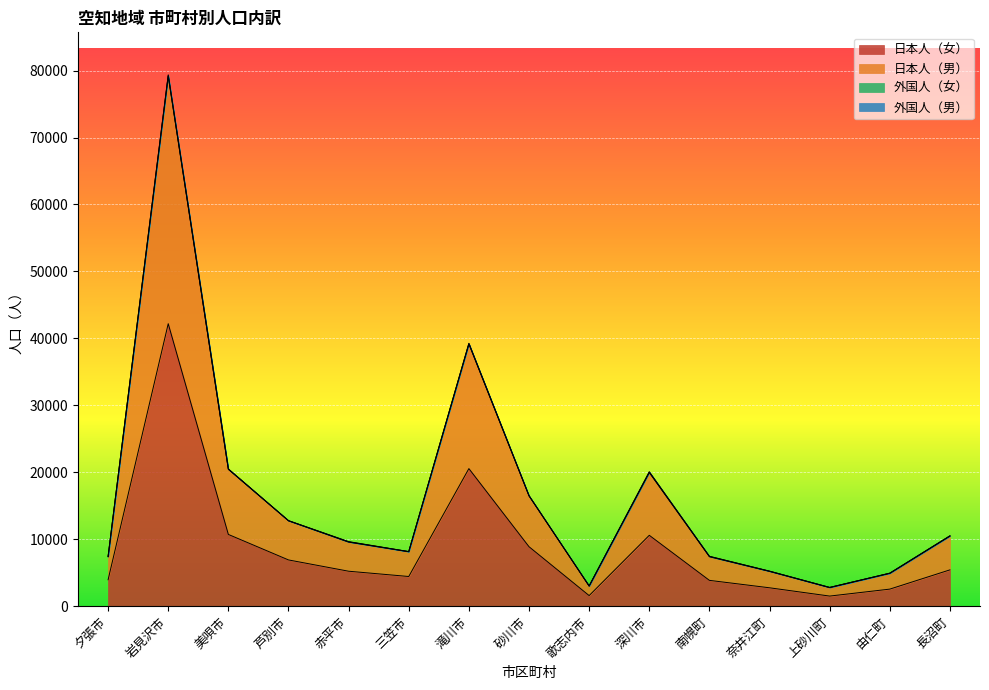

Is the value of 日本人（男） at 美唄市 greater than the value of 日本人（女） at 由仁町?

Yes